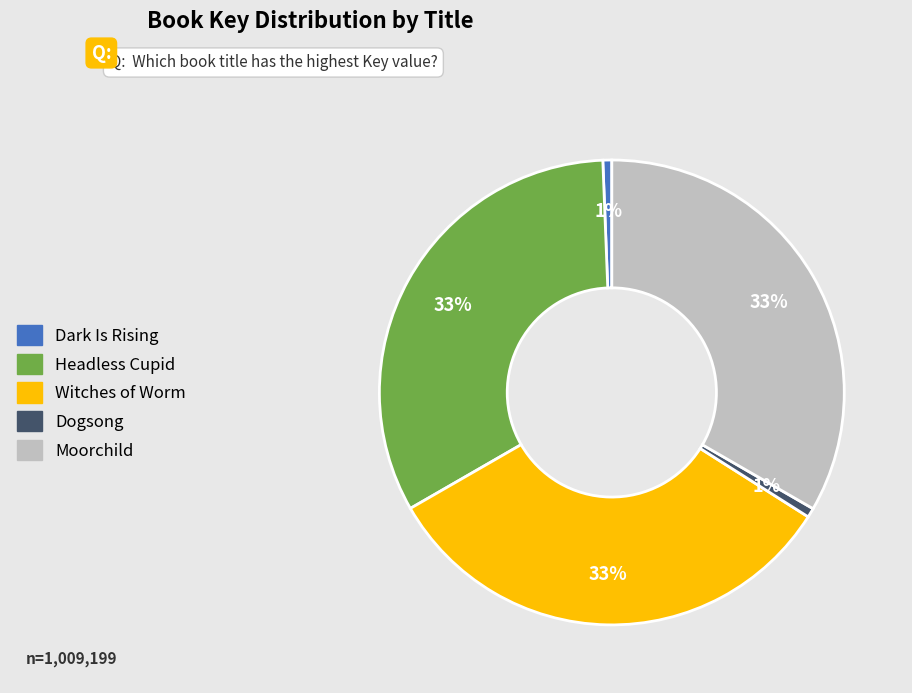

Combined, do Dogsong and Headless Cupid account for over 50%?

No